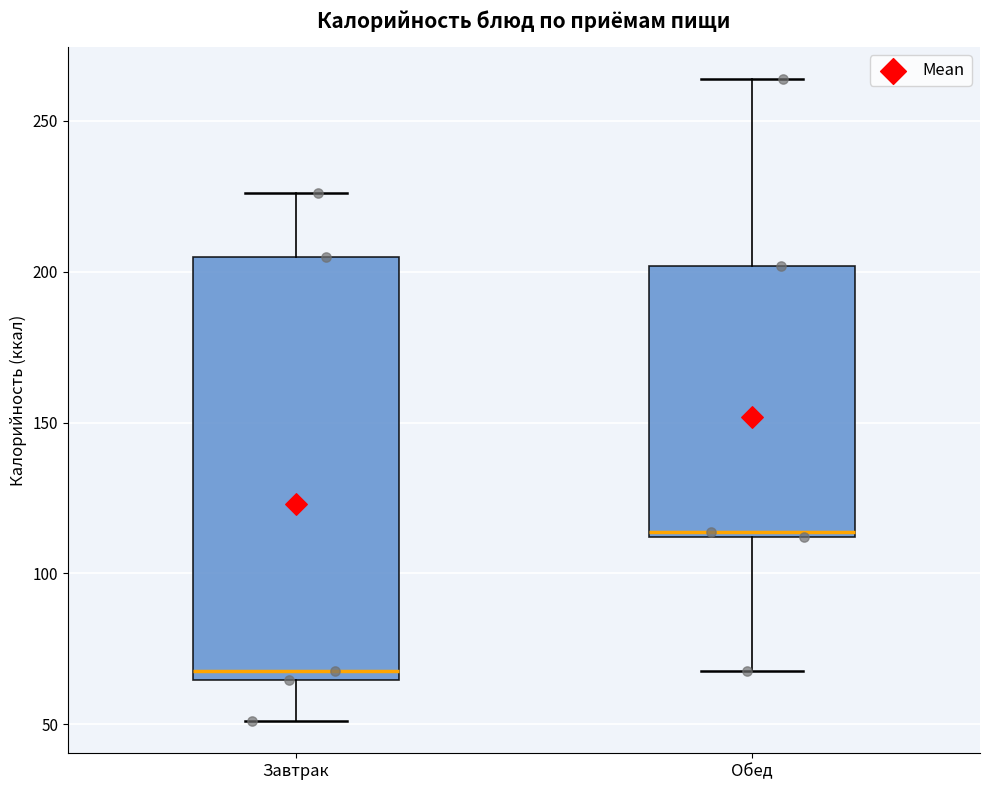

Which box's median line is the highest?

Обед